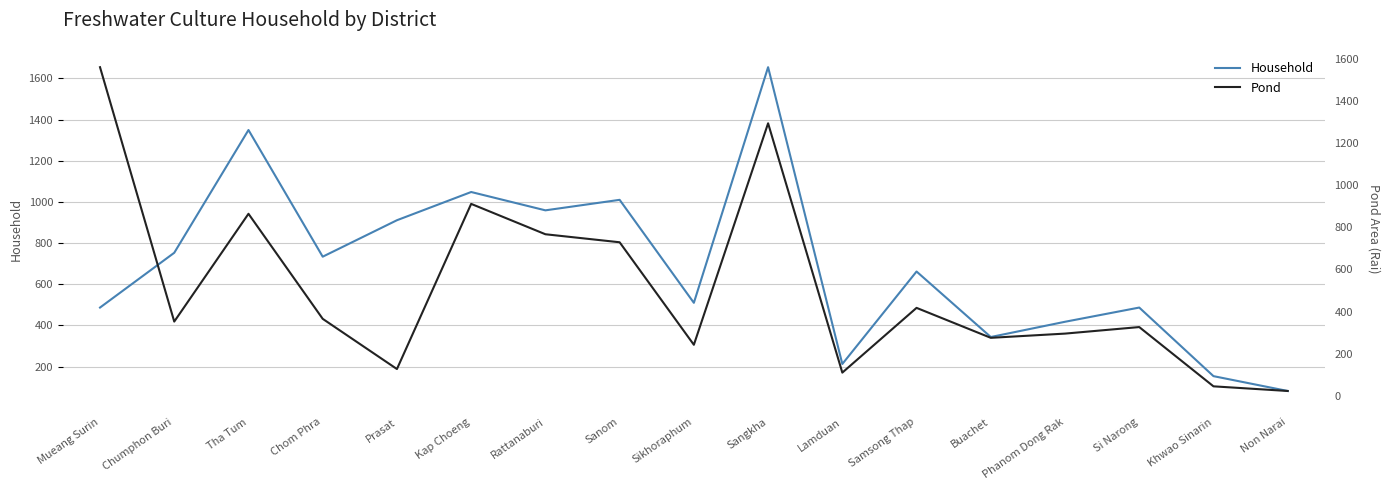

Where is Household nearest to the value 868?

Prasat